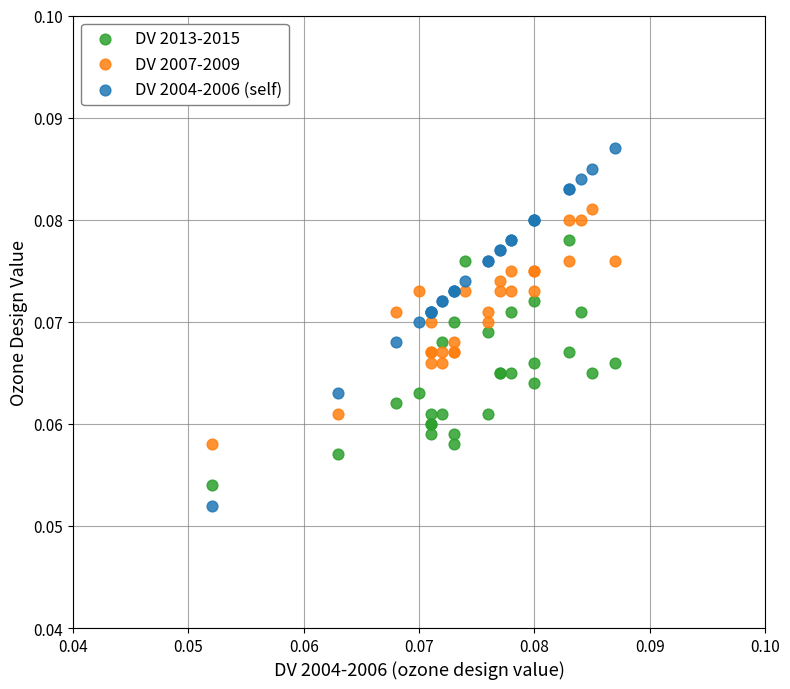

Which series has the largest Y range (max minus min)?

DV 2004-2006 (self)